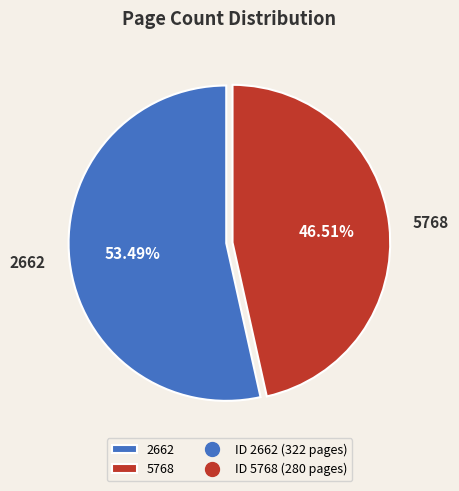

Rank the categories by value from lowest to highest.

5768, 2662